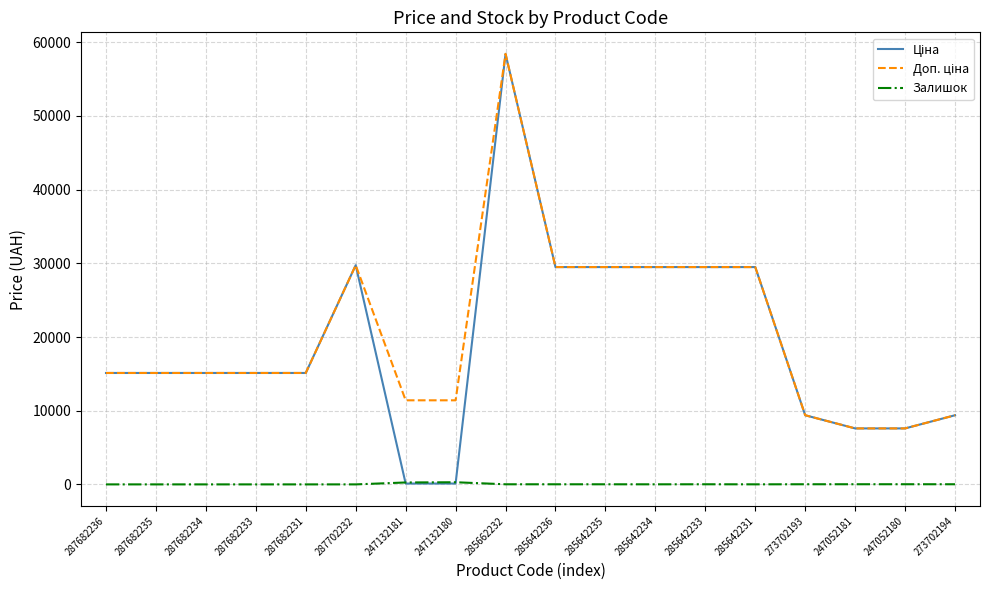

At which category is the sum across all series the highest?

285662232